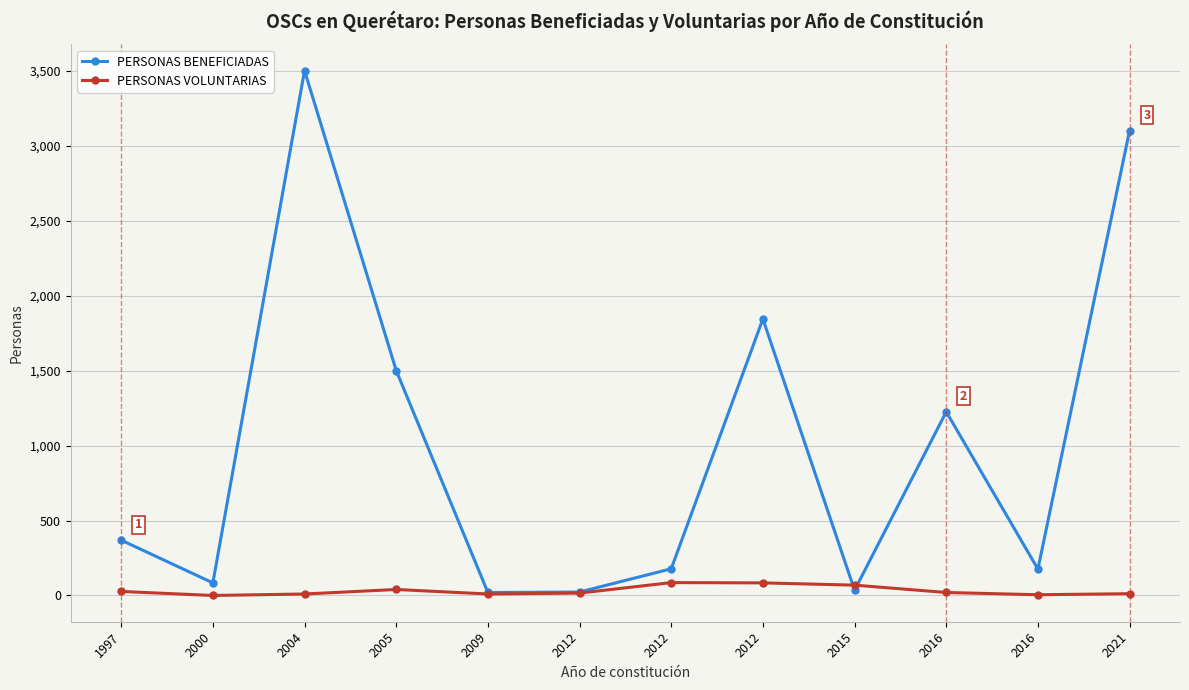

What is the spread (max minus min) of values at 2015?

34